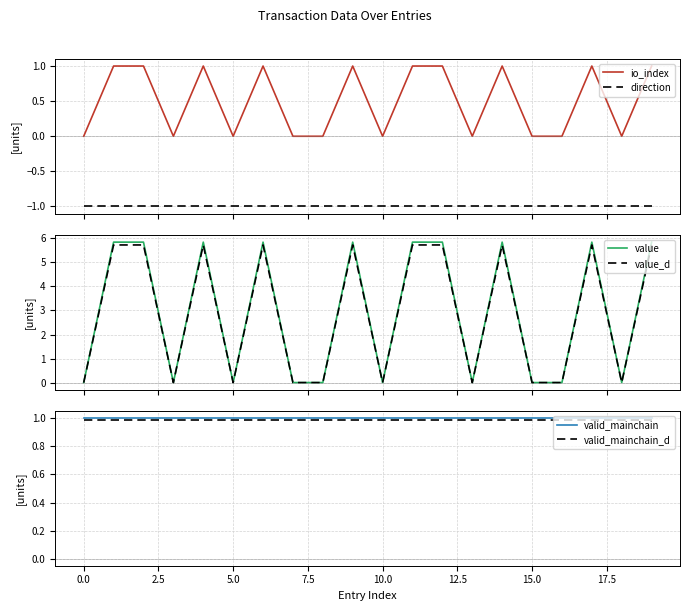

True or false: direction and io_index intersect in this chart.

False